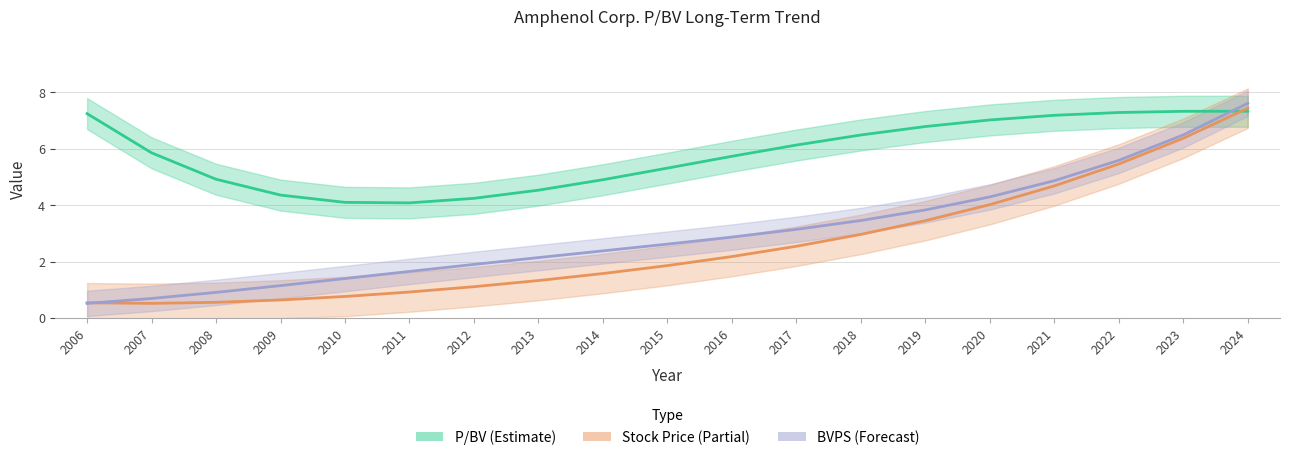

What are all the series names shown in the legend?

P/BV (Estimate), Stock Price (Partial), BVPS (Forecast)